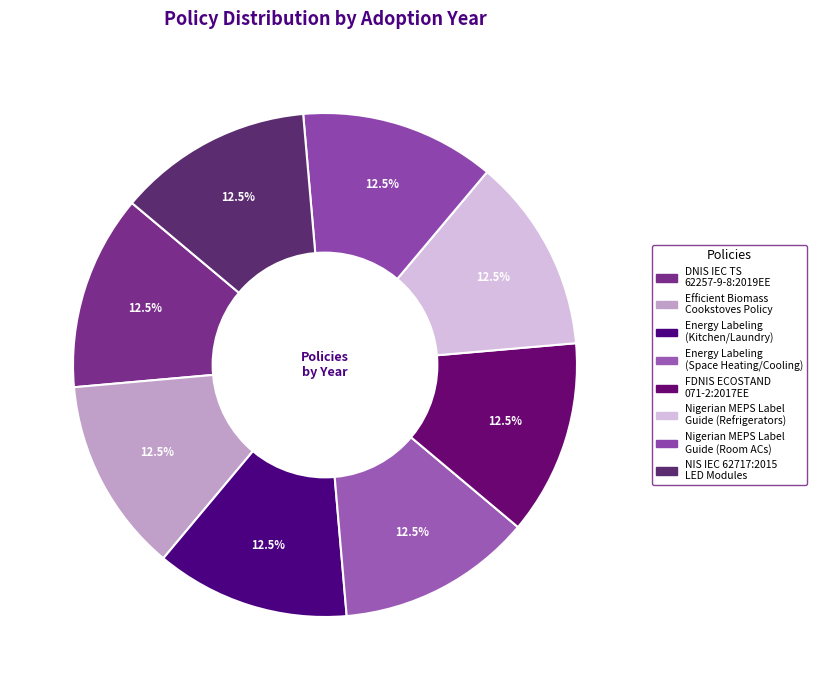

Is it true that Energy Labeling (Kitchen/Laundry) is 1% of the pie?

False